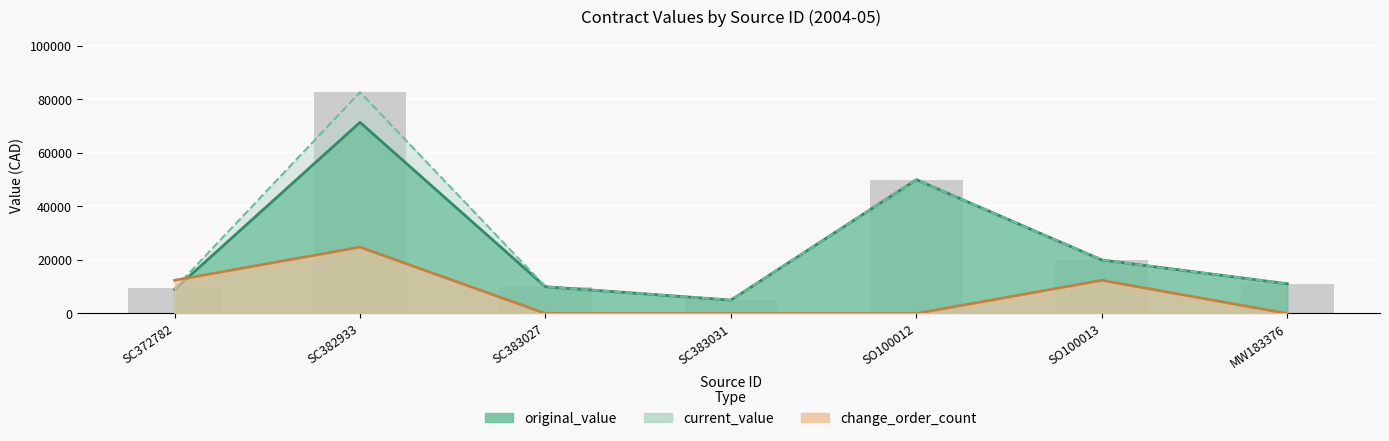

True or false: change_order_count has a value of 0.0 at SC383027.

True